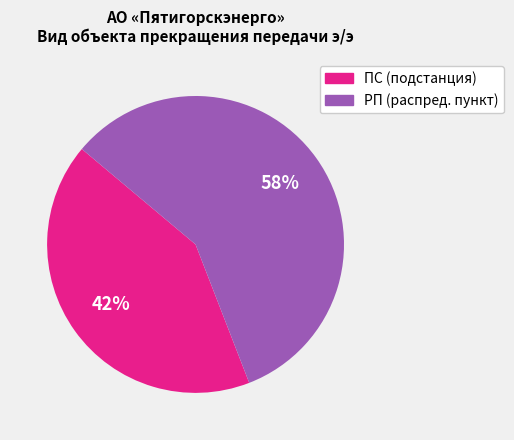

How many slices are in this pie chart?

2